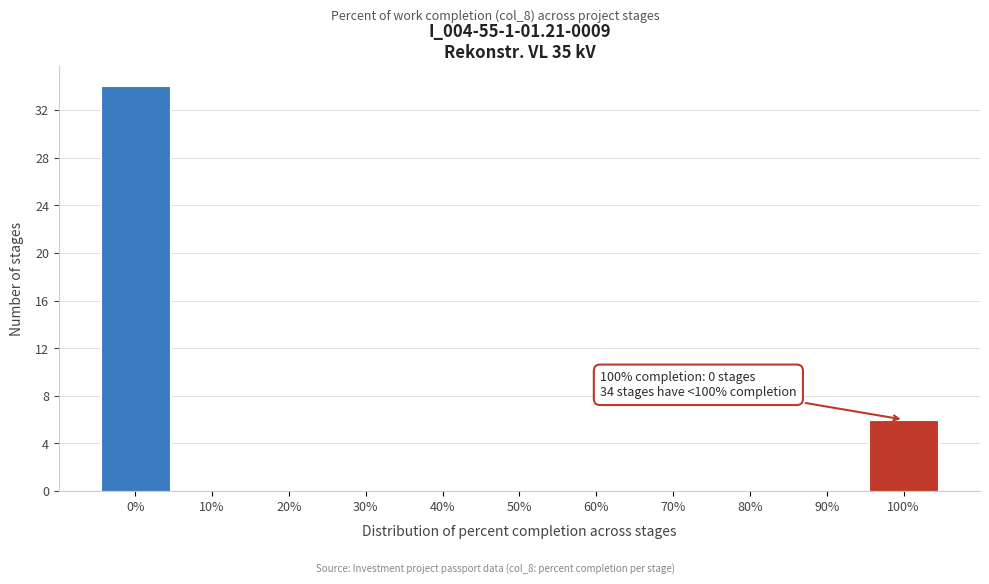

Reading left to right, extract all data points from this chart.

0%=34	10%=0	20%=0	30%=0	40%=0	50%=0	60%=0	70%=0	80%=0	90%=0	100%=6